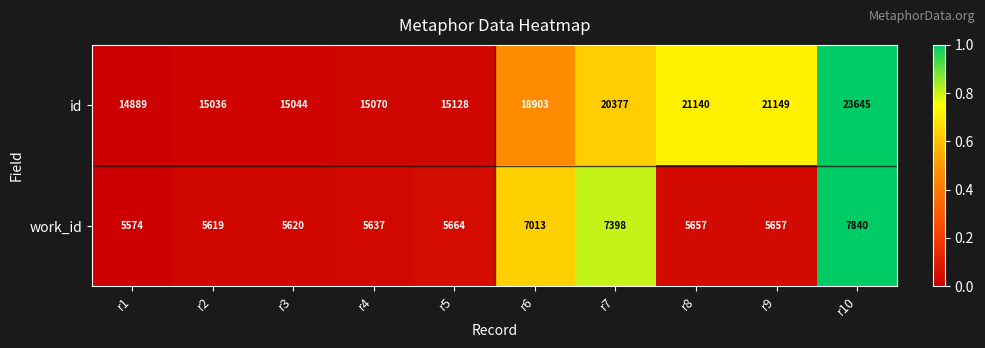

What is the maximum value shown in the chart?

23645